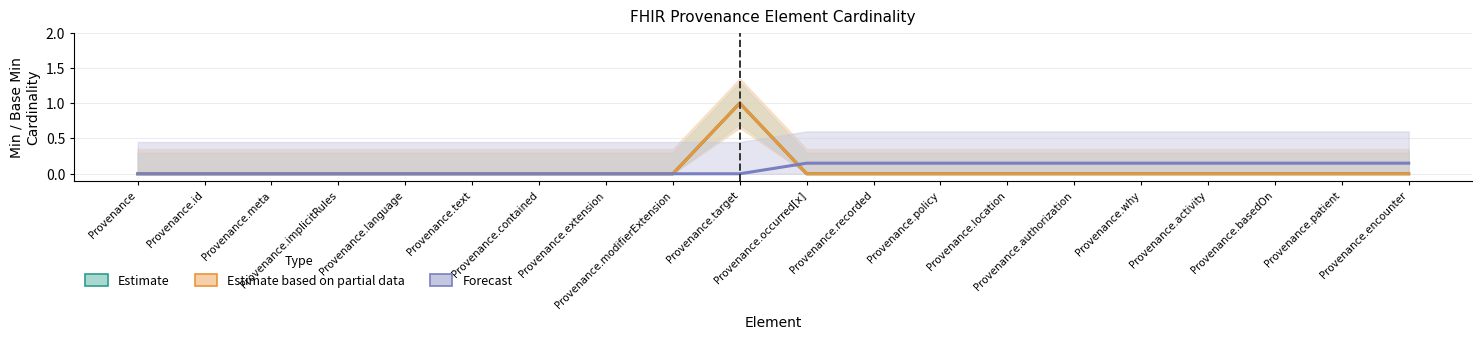

At which category is the sum across all series the highest?

Provenance.target